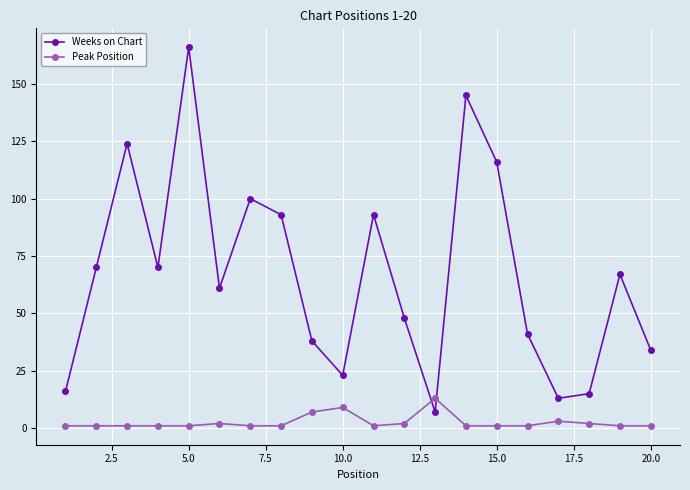

How many data points in Weeks on Chart are less than 67?

10